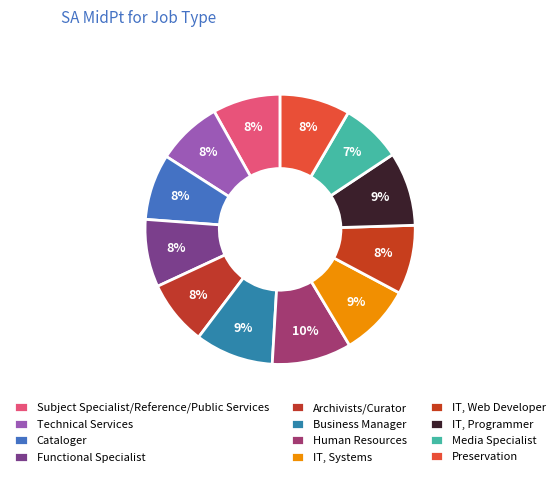

To the nearest percent, what portion does Subject Specialist/Reference/Public Services represent?

8%